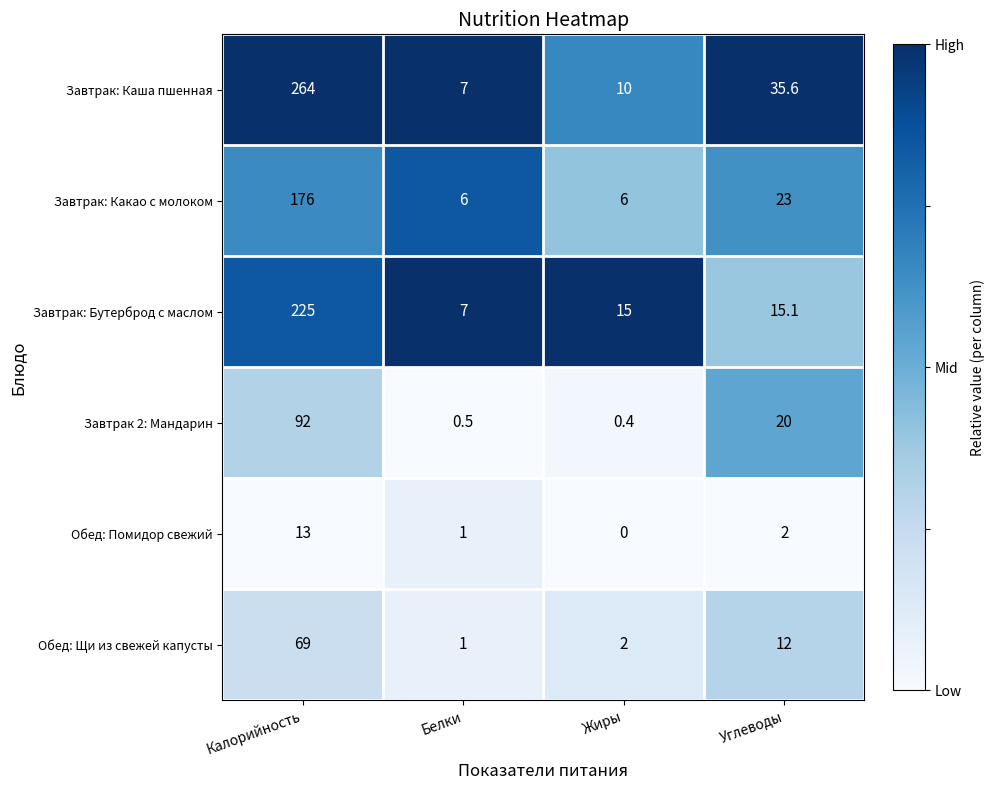

Is it true that Обед: Щи из свежей капусты equals 1.0 at Белки?

True